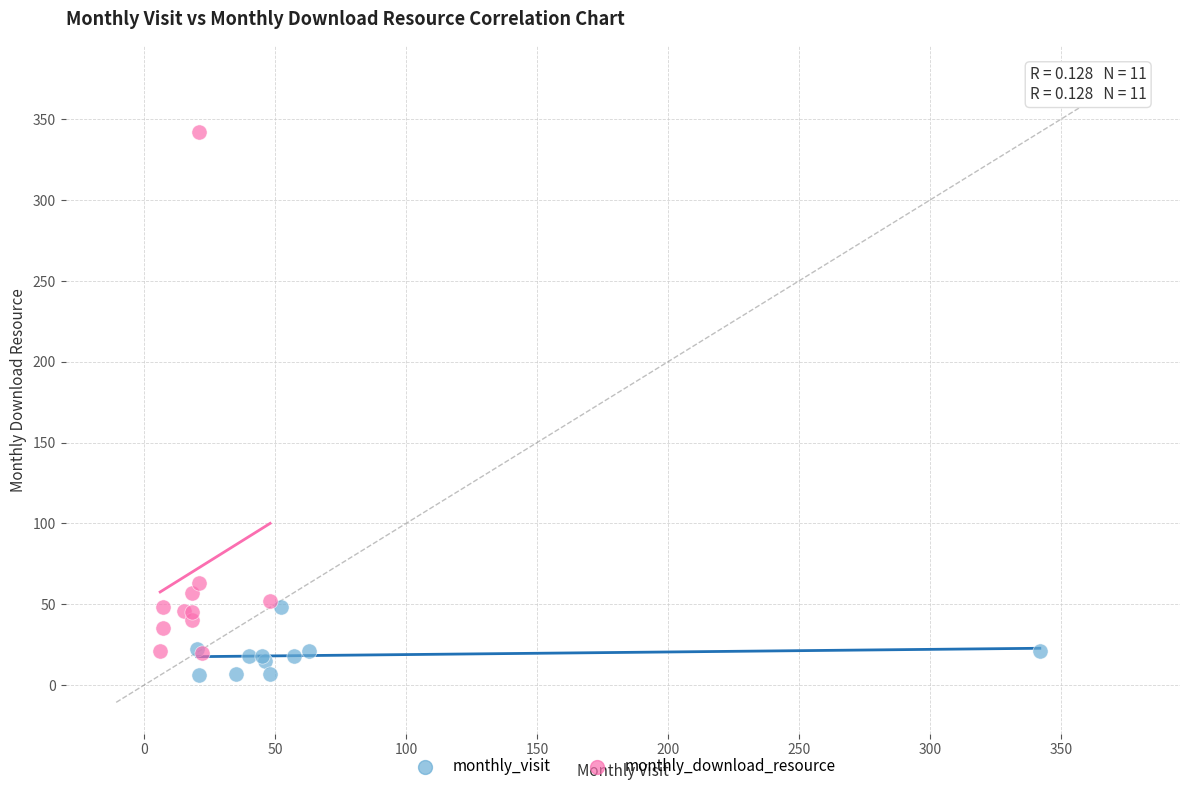

Which series reaches the minimum Y coordinate?

monthly_visit